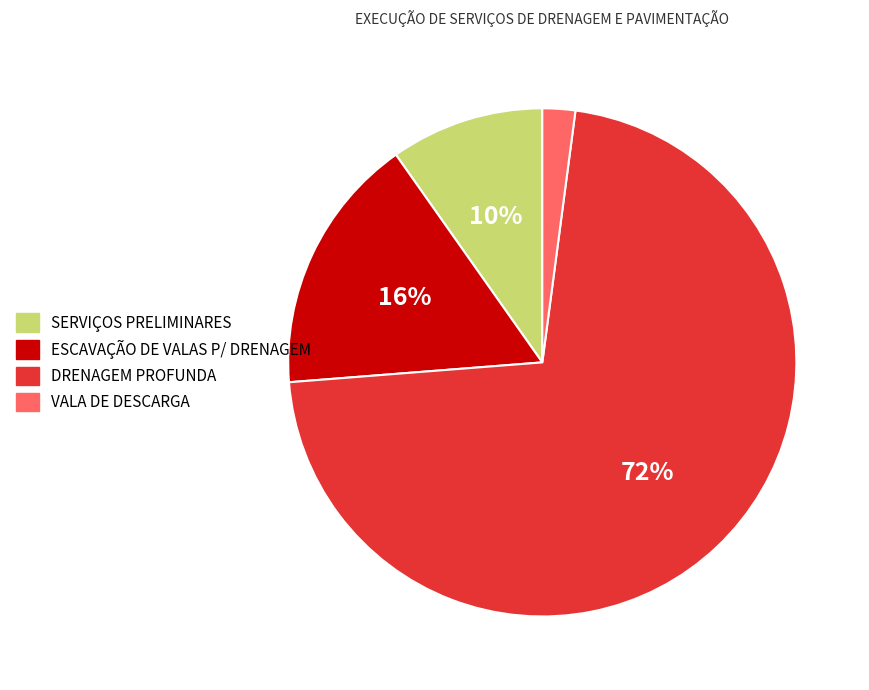

Rank the categories by value from highest to lowest.

DRENAGEM PROFUNDA, ESCAVAÇÃO DE VALAS P/ DRENAGEM, SERVIÇOS PRELIMINARES, VALA DE DESCARGA